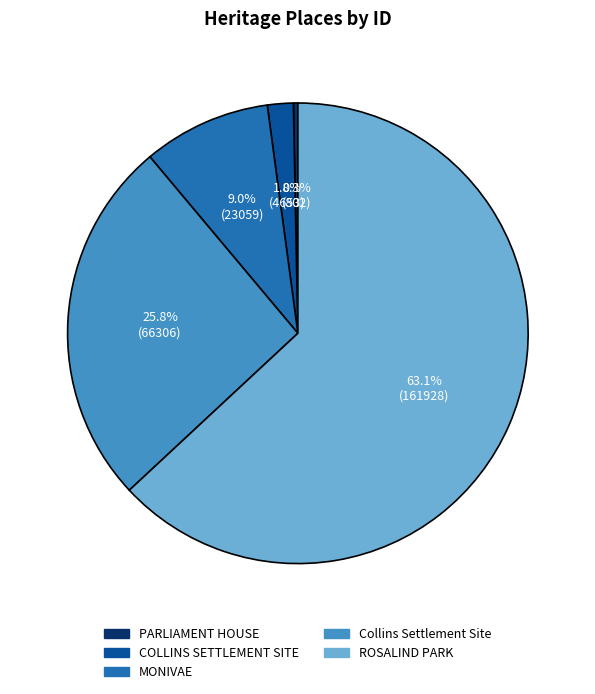

The Collins Settlement Site slice represents 37% of the pie. True or false?

False